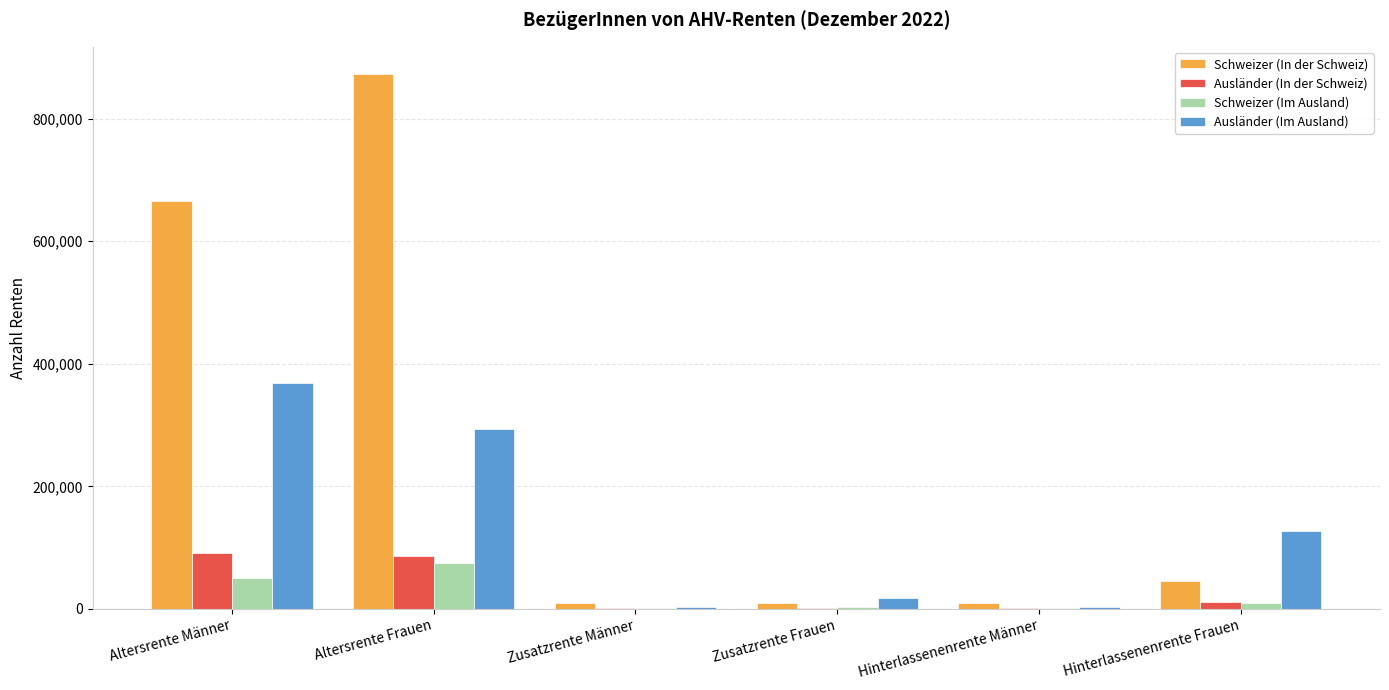

Which category has the highest value across all series?

Altersrente Frauen